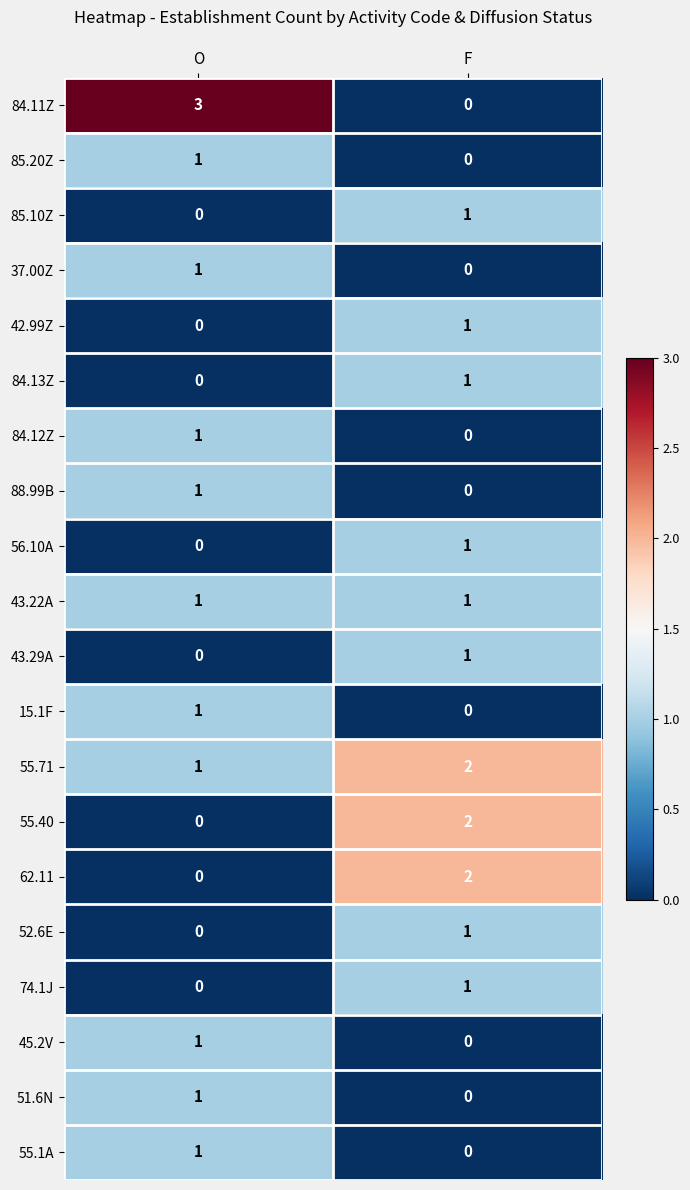

True or false: 45.2V has a value of 1 at F.

False